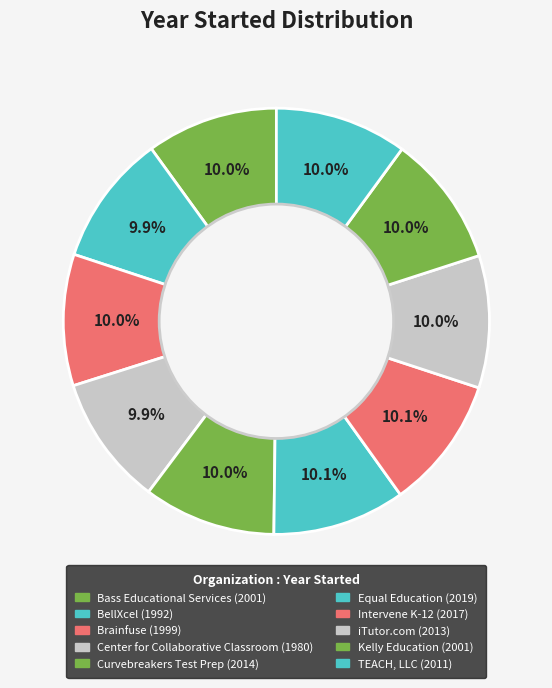

True or false: Brainfuse accounts for 10% of the total.

True